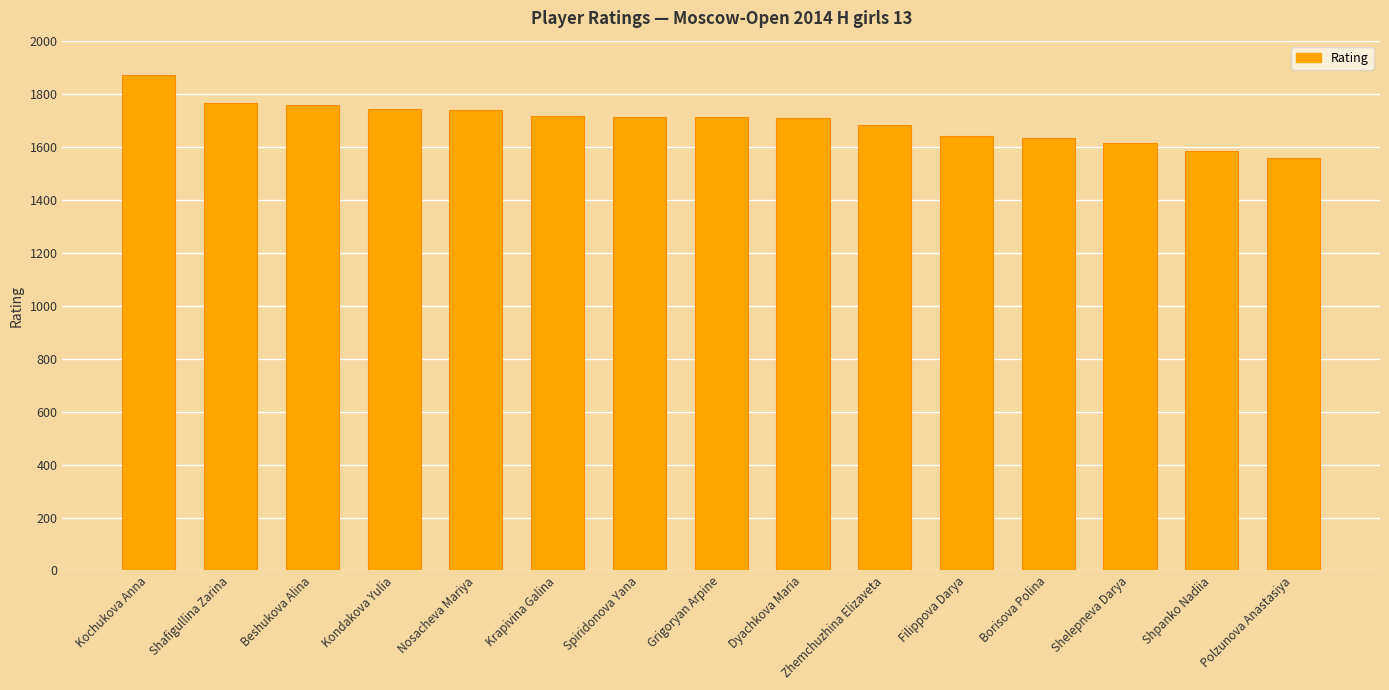

True or false: the data shows 1680 at Zhemchuzhina Elizaveta.

True